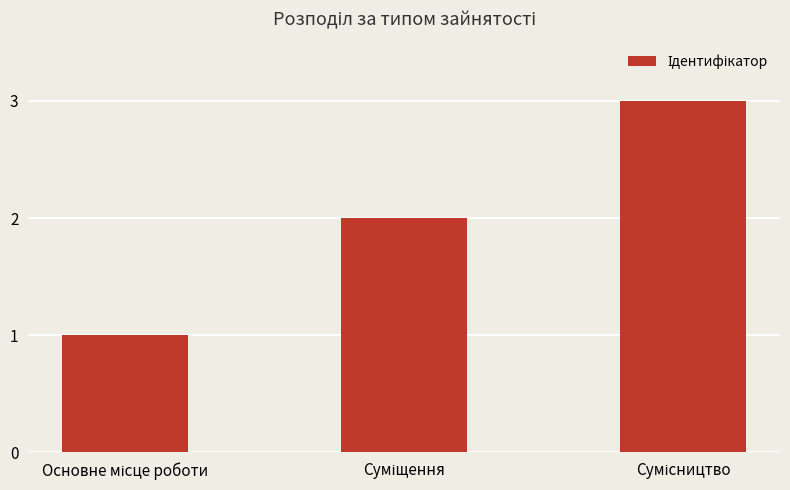

Count the values in the range 1 to 3.

3